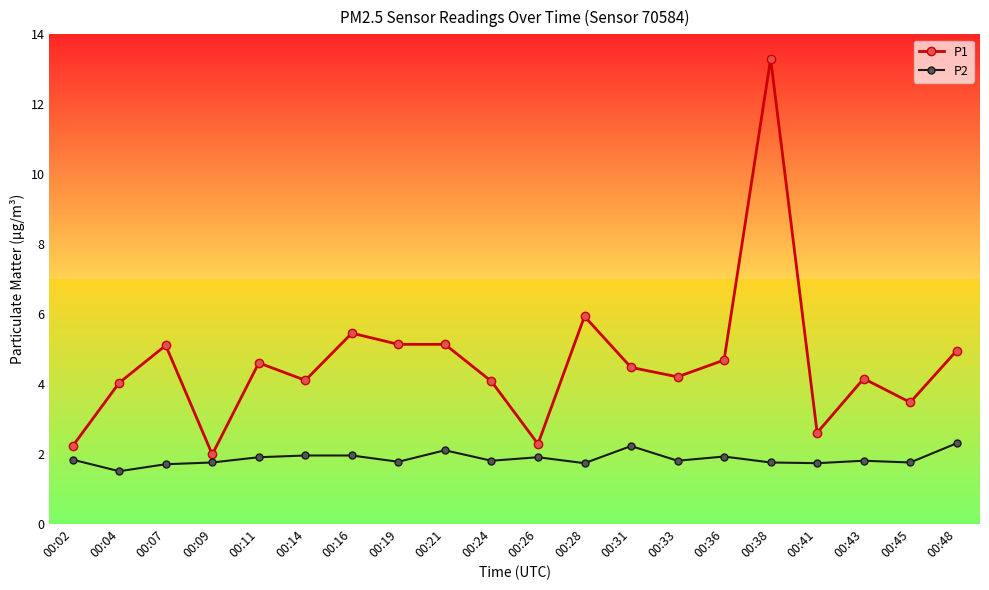

Which series has the largest total across all categories?

P1